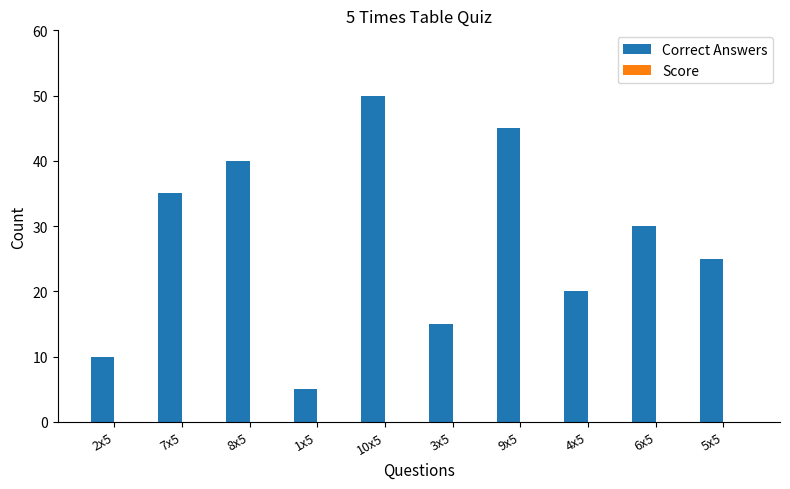

List the labels in order of value, largest first.

10x5, 9x5, 8x5, 7x5, 6x5, 5x5, 4x5, 3x5, 2x5, 1x5